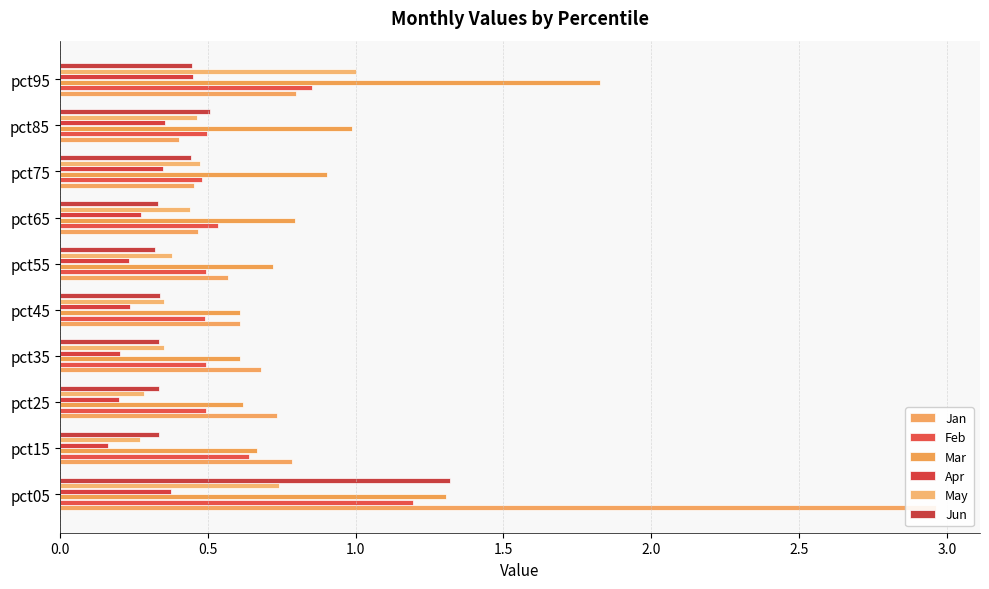

True or false: Jan has a value of 1.3 at pct25.

False